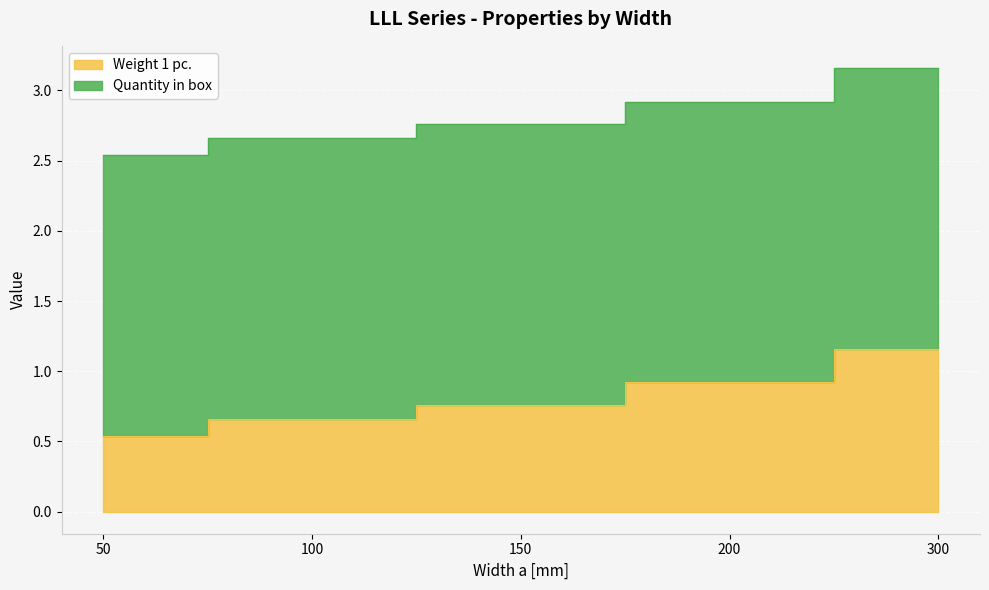

What is the average value?

0.8